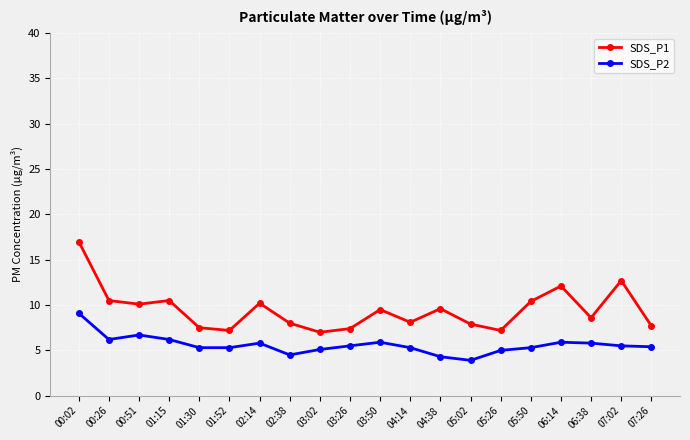

True or false: SDS_P2 and SDS_P1 cross at least once.

False